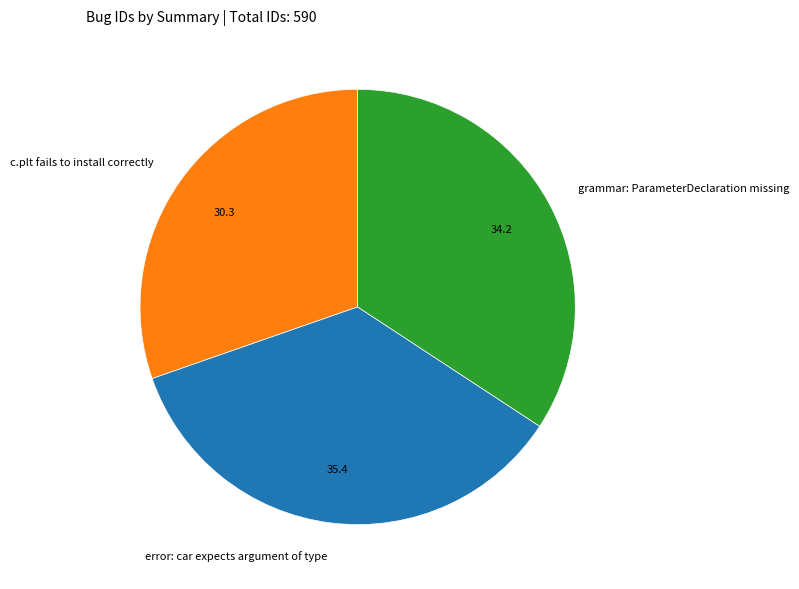

Approximately how many times larger is the value at c.plt fails to install correctly compared to error: car expects argument of type?

0.9